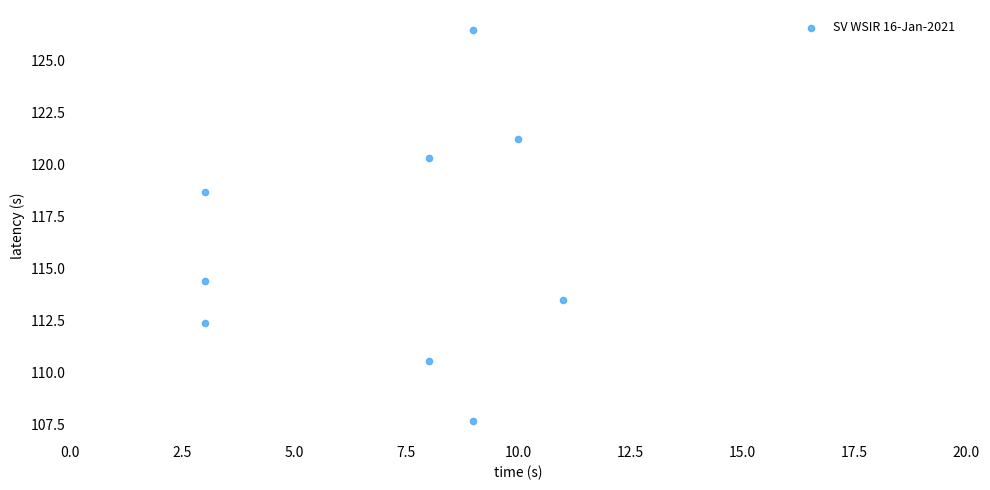

What Y value in the scatter plot is closest to 117?

118.7